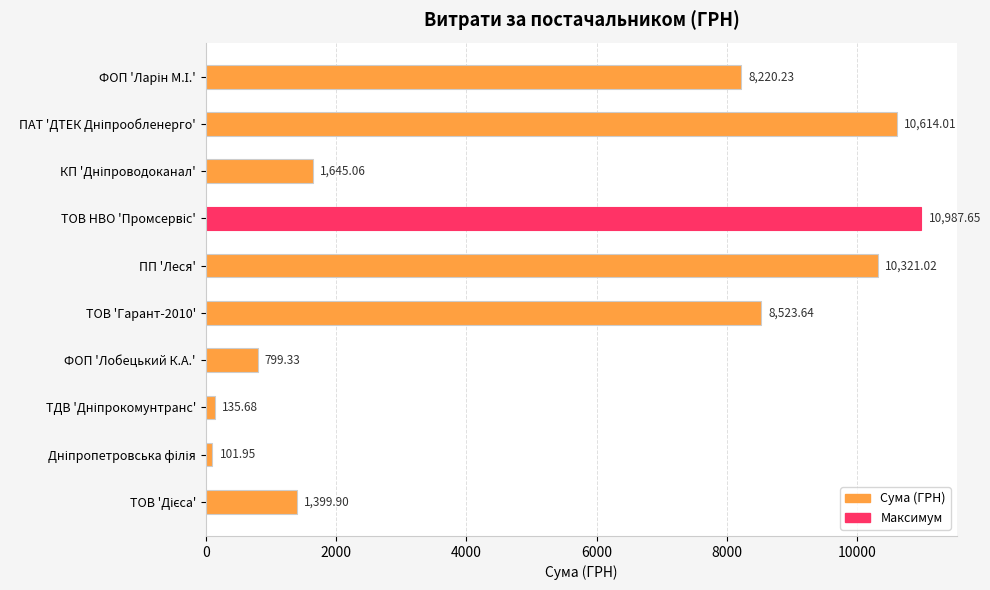

Are the bars horizontal?

Yes